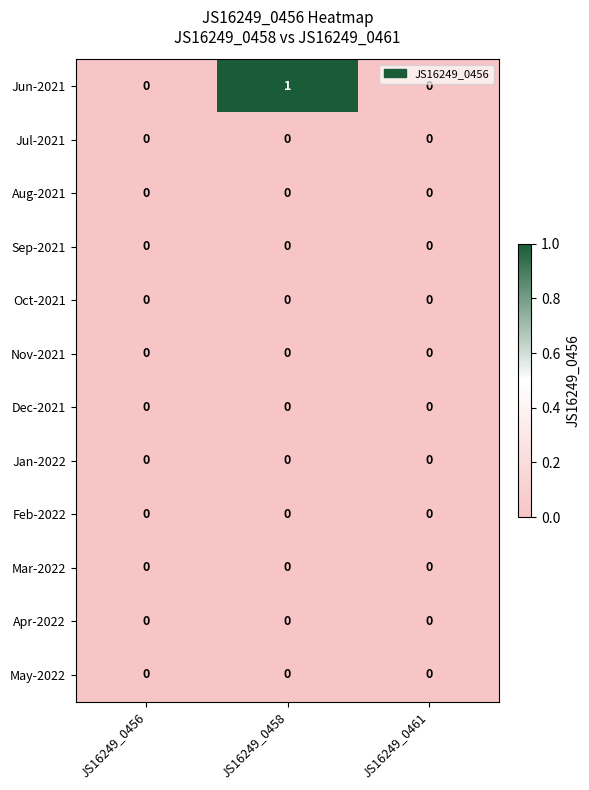

Which series has the largest total across all categories?

Jun-2021